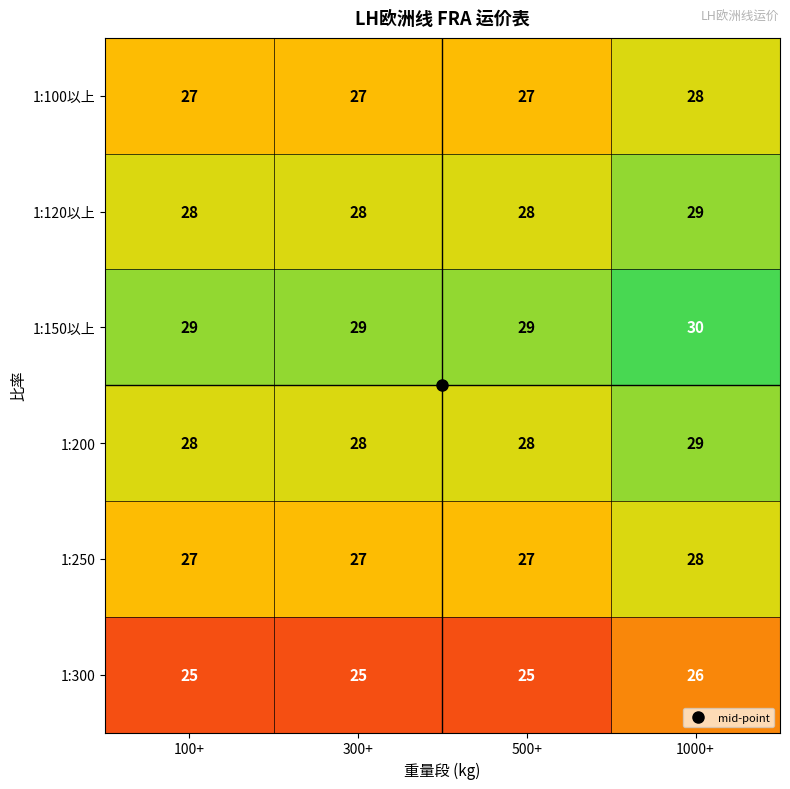

At how many categories does at least one series exceed 26?

4